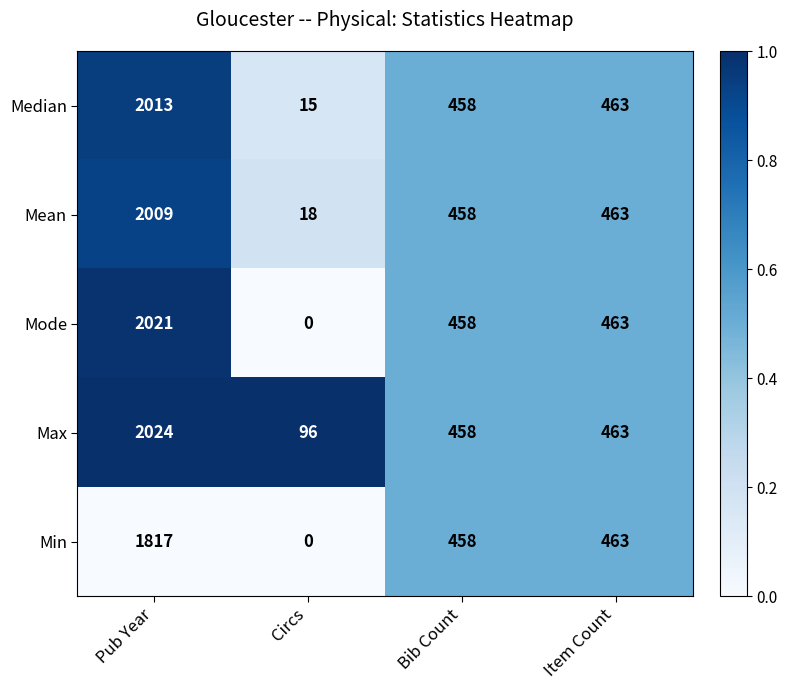

What is the maximum value shown in the chart?

2024